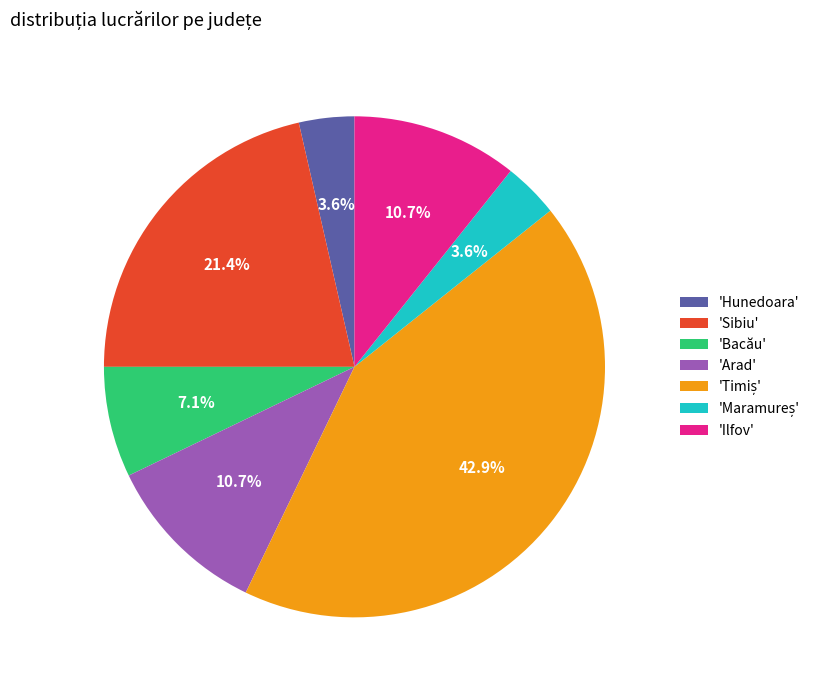

How many slices are in this pie chart?

7